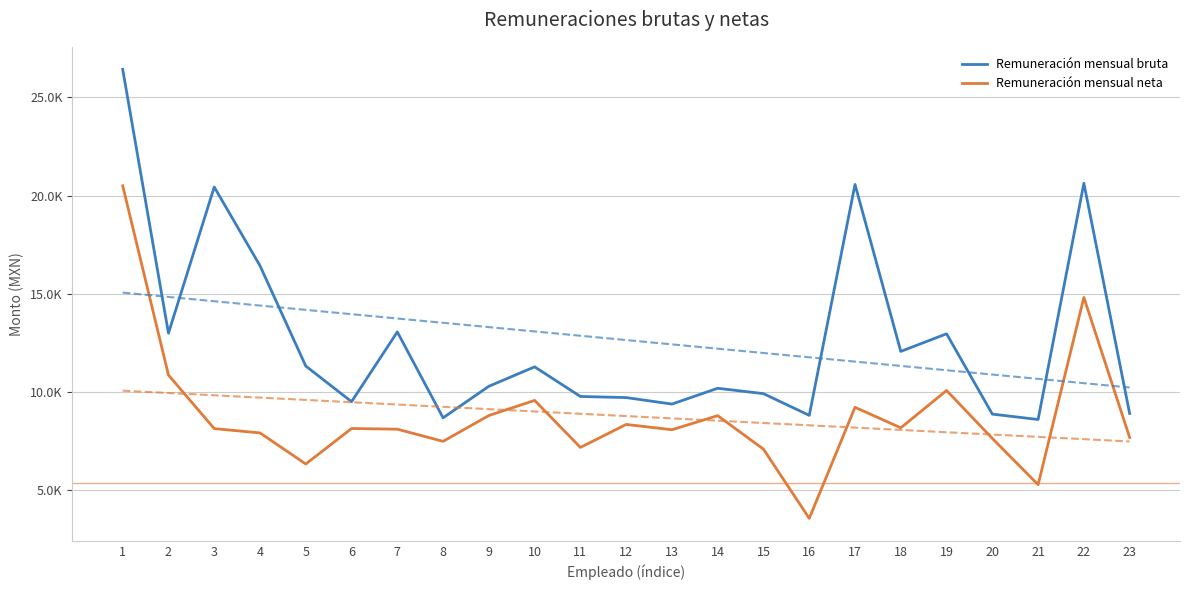

At which label does Remuneración mensual bruta first exceed 10299?

1